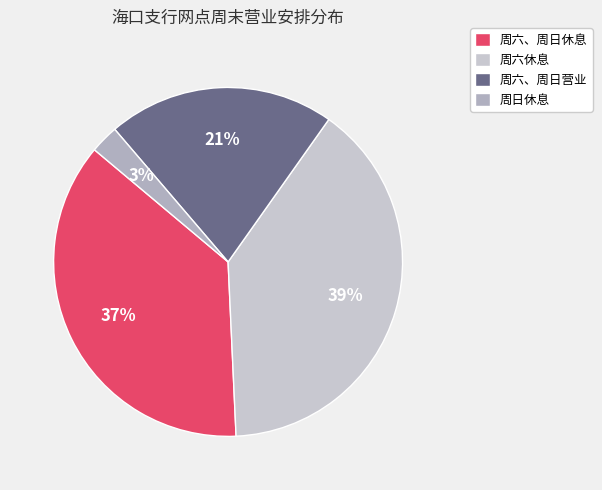

What percentage is the 周六、周日营业 slice, to the nearest percent?

21%